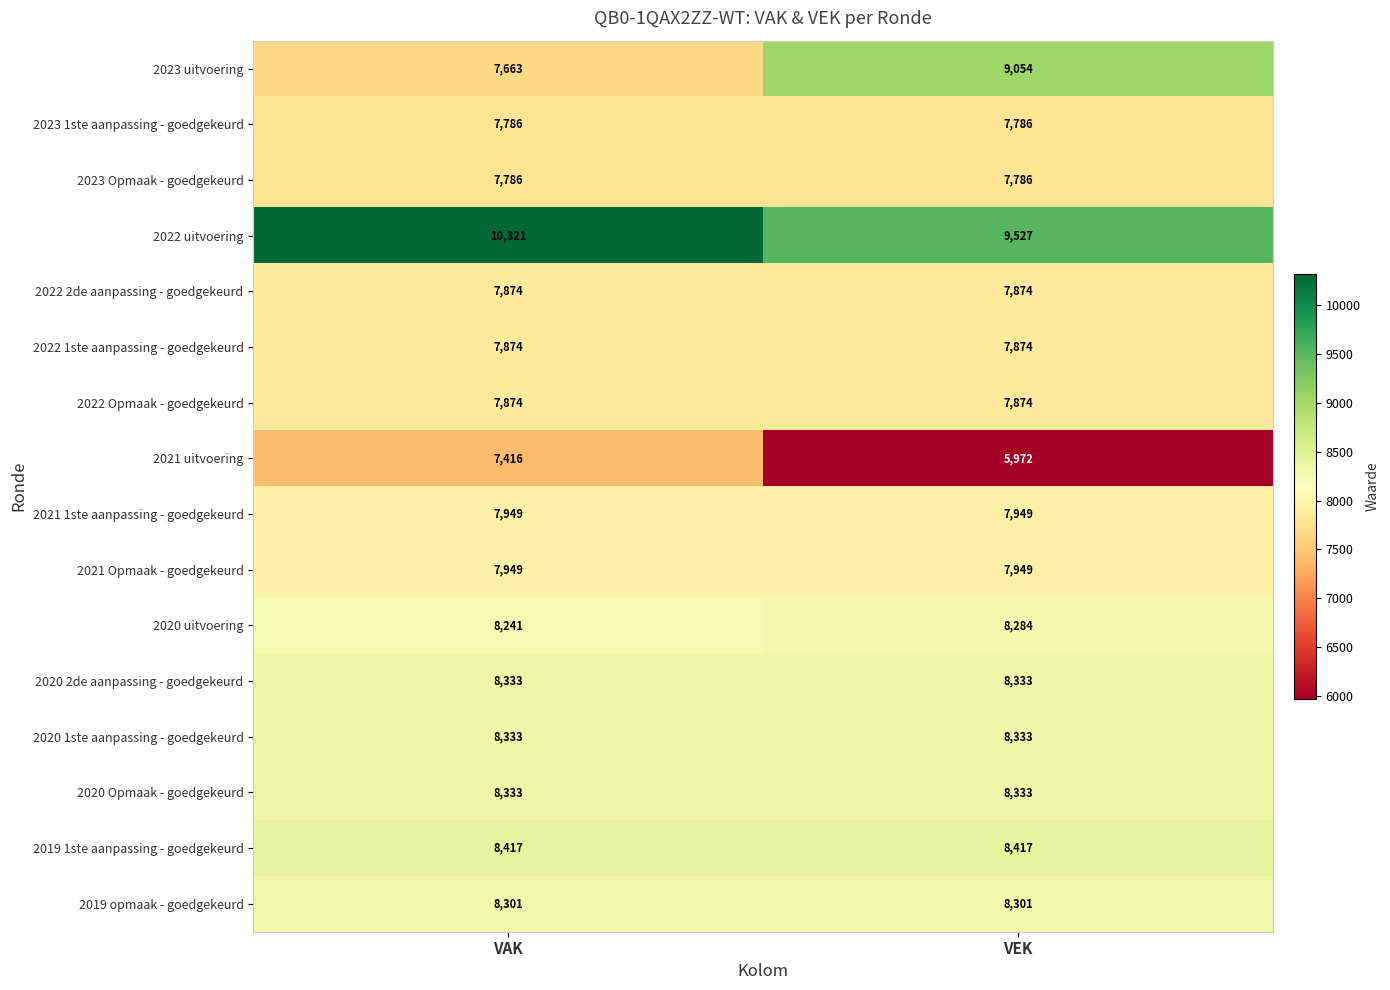

What is the sum of the 2020 1ste aanpassing - goedgekeurd values at VAK and VEK?

16666